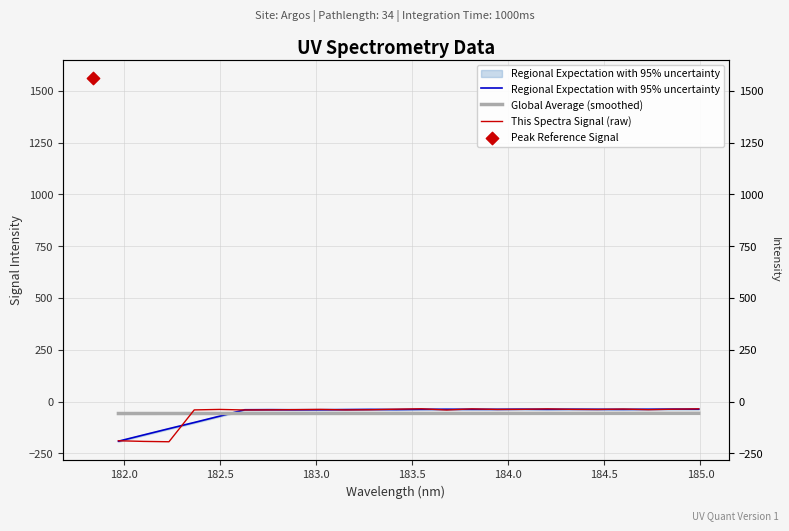

Which series has the widest spread of Y values?

This Spectra Signal (raw)